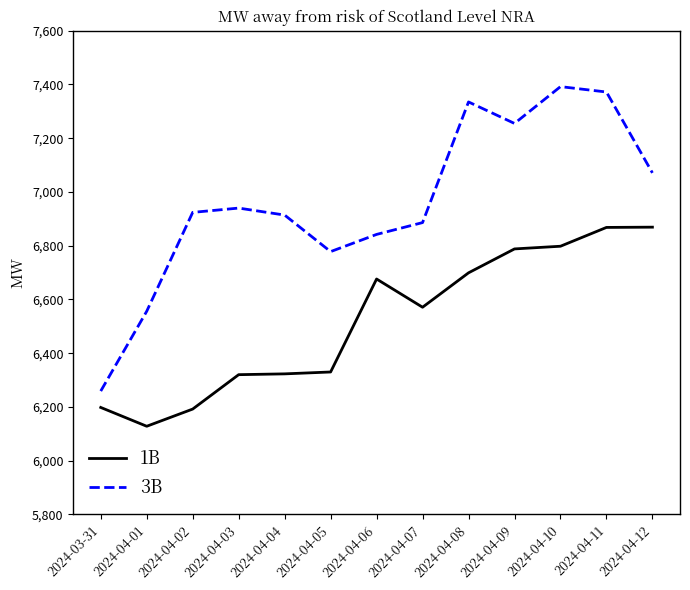

Rank the series by their maximum value, from lowest to highest.

1B, 3B